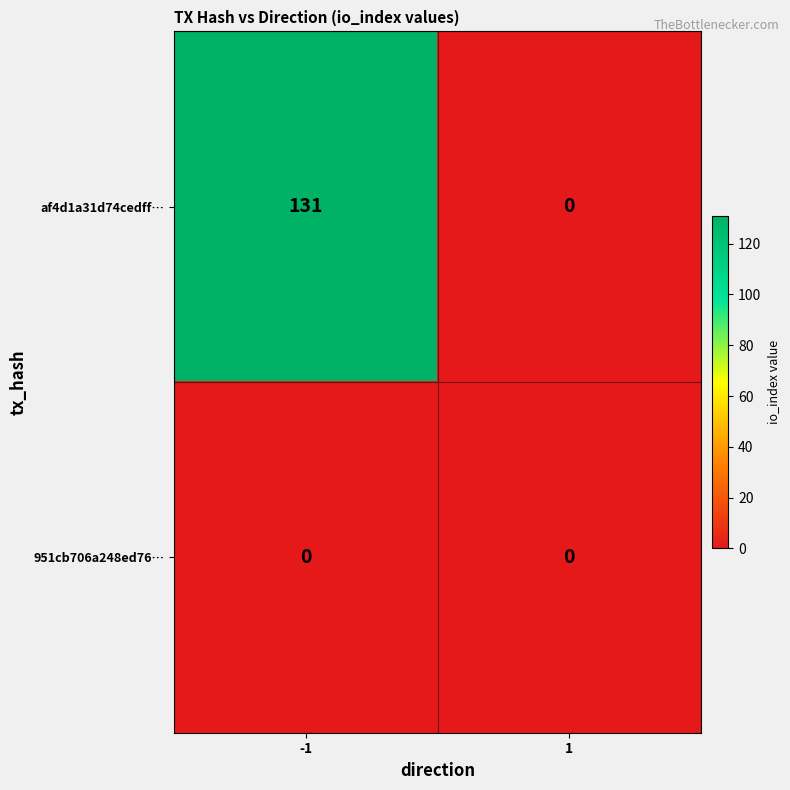

List the series in order of their peak value, highest first.

af4d1a31d74cedff…, 951cb706a248ed76…